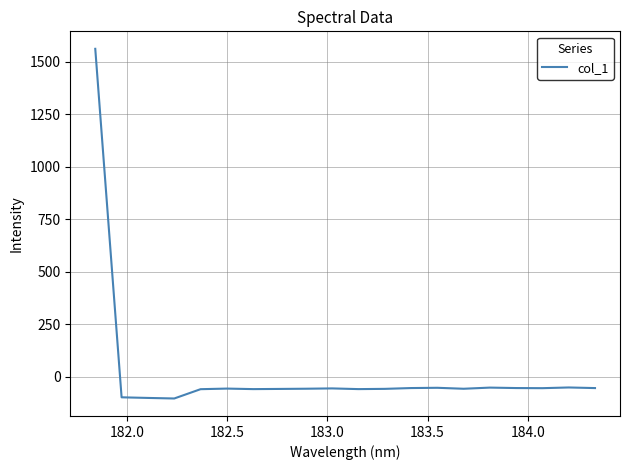

What is the greatest value displayed?

1560.5